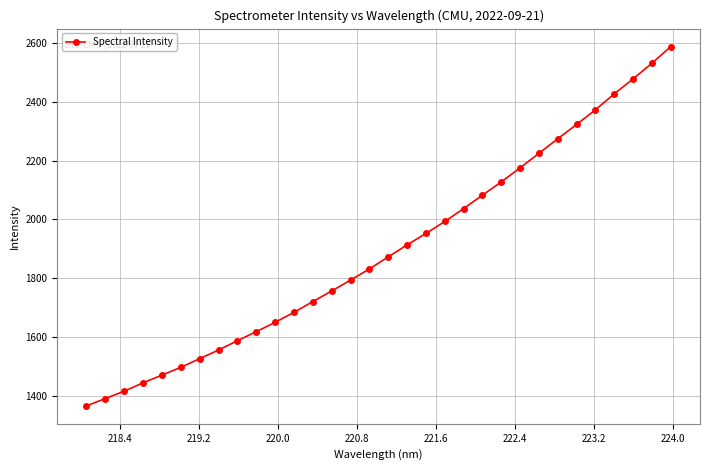

What is the value of the 32nd point from the left?

2588.7